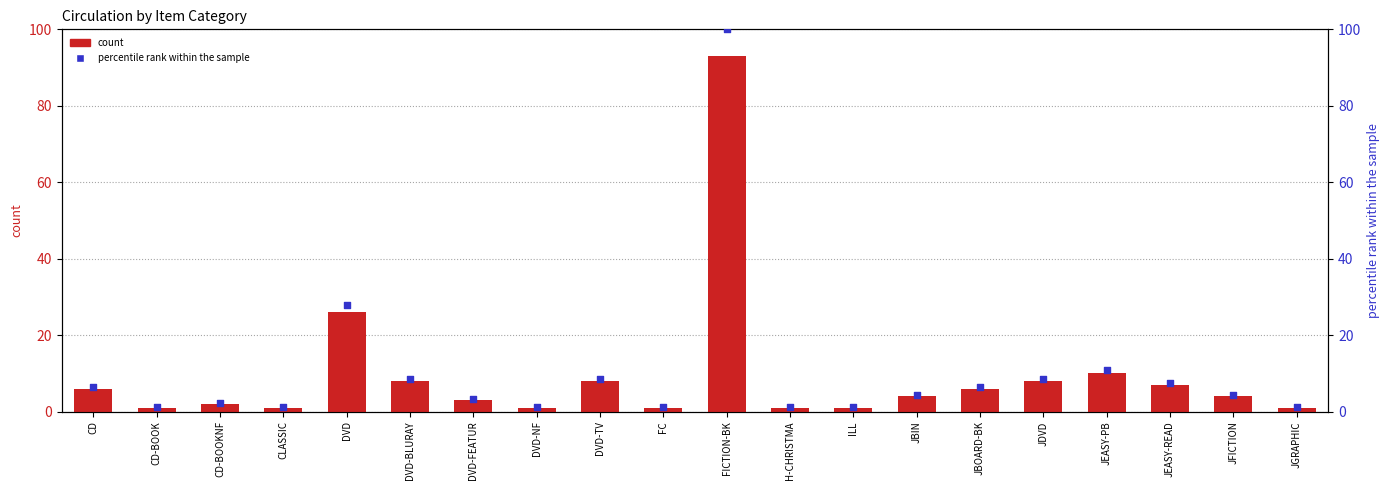

Which series reaches the minimum Y coordinate?

count